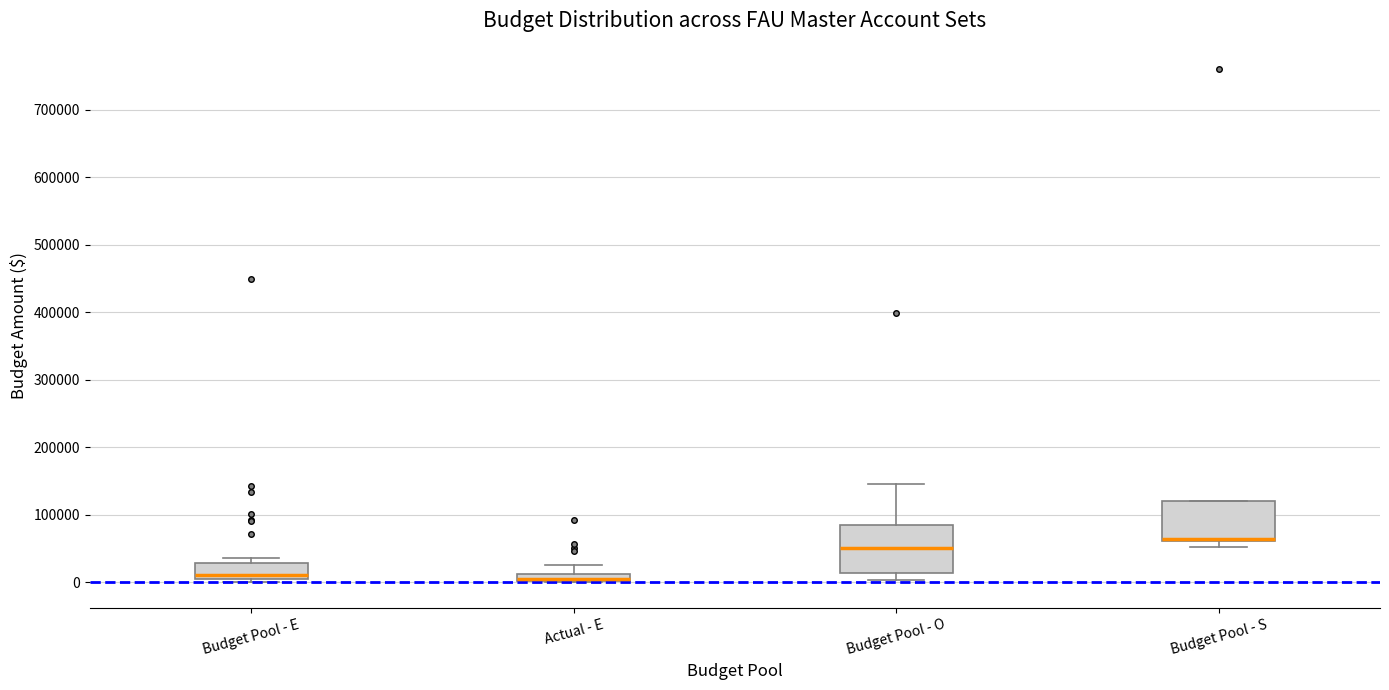

Where is the upper edge of the box for Budget Pool - O on the y-axis? The values are not printed on the chart, so give them approximately, as read against the axis.

90000